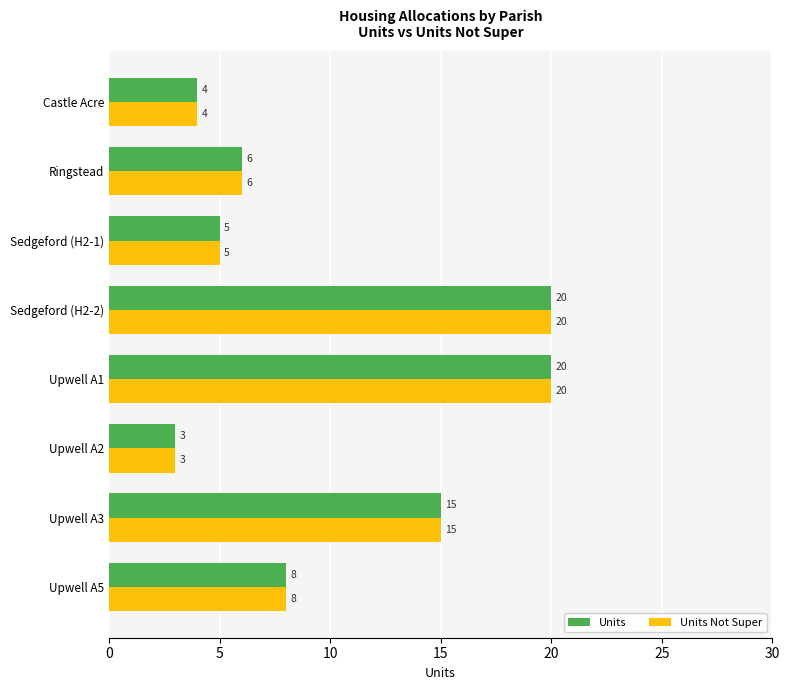

The value of Units Not Super at Upwell A5 is 3. True or false?

False